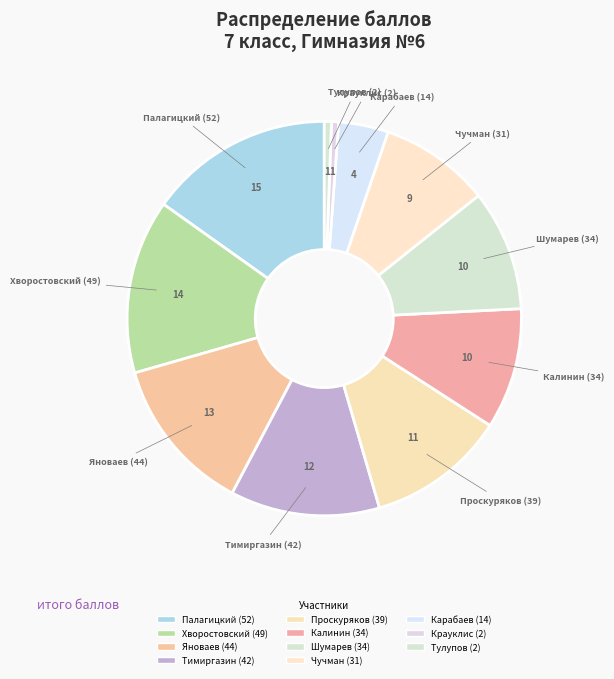

Is Чучман (31) the majority of the pie?

No